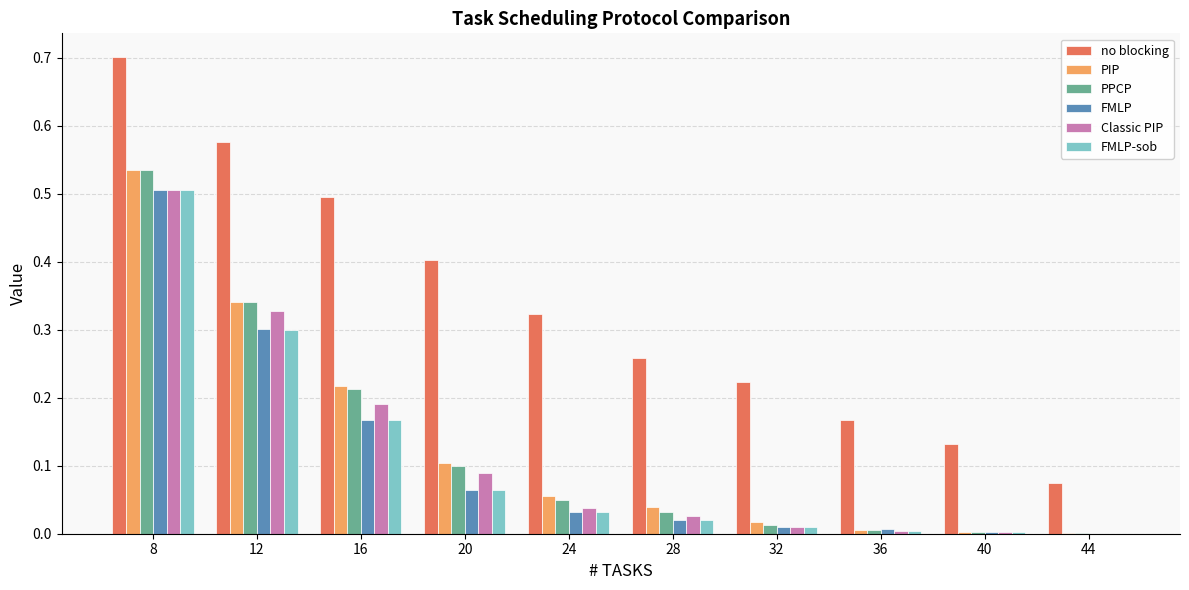

Is it true that FMLP equals 0.0 at 24?

True